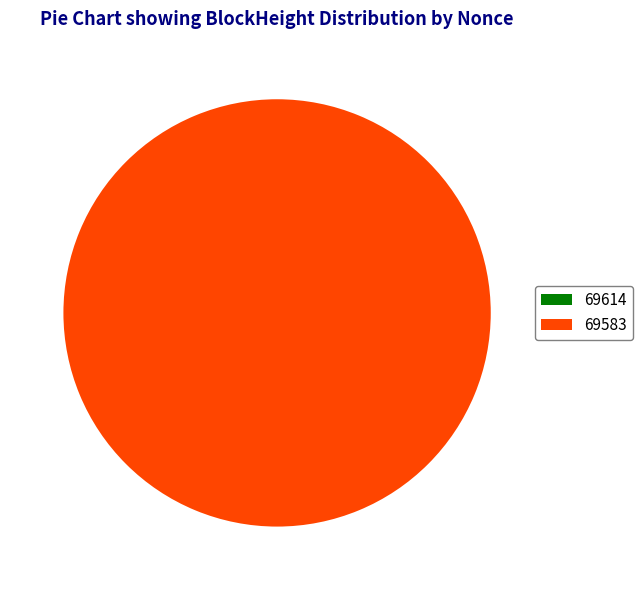

What percentage do 69583 and 69614 together represent?

100.0%